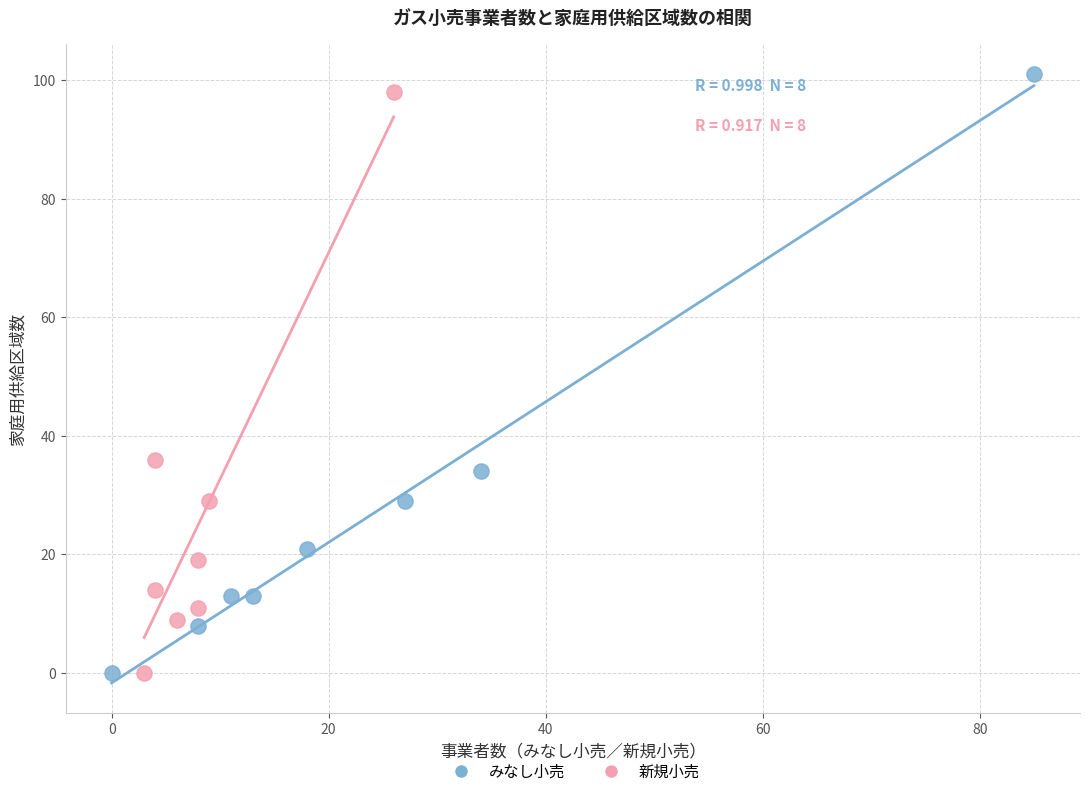

What are all the series names shown in the legend?

みなし小売, 新規小売